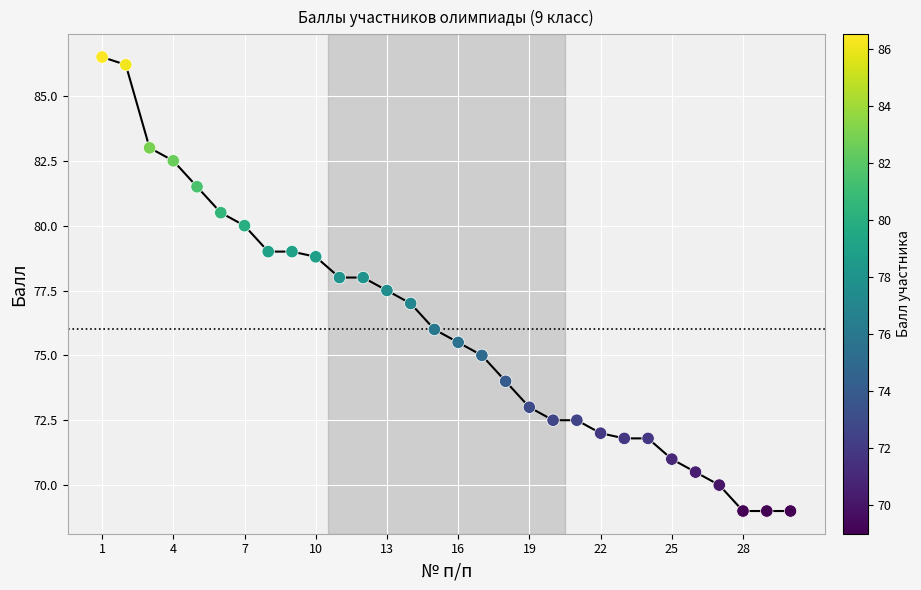

What is the difference between the maximum and minimum values?

17.5